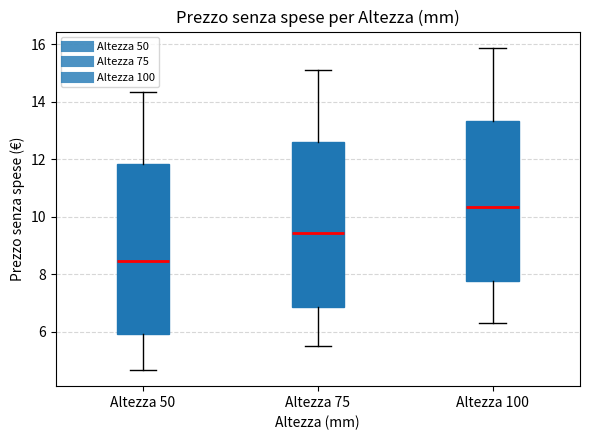

Where is the lower edge of the box for Altezza 75 on the y-axis? The values are not printed on the chart, so give them approximately, as read against the axis.

6.8